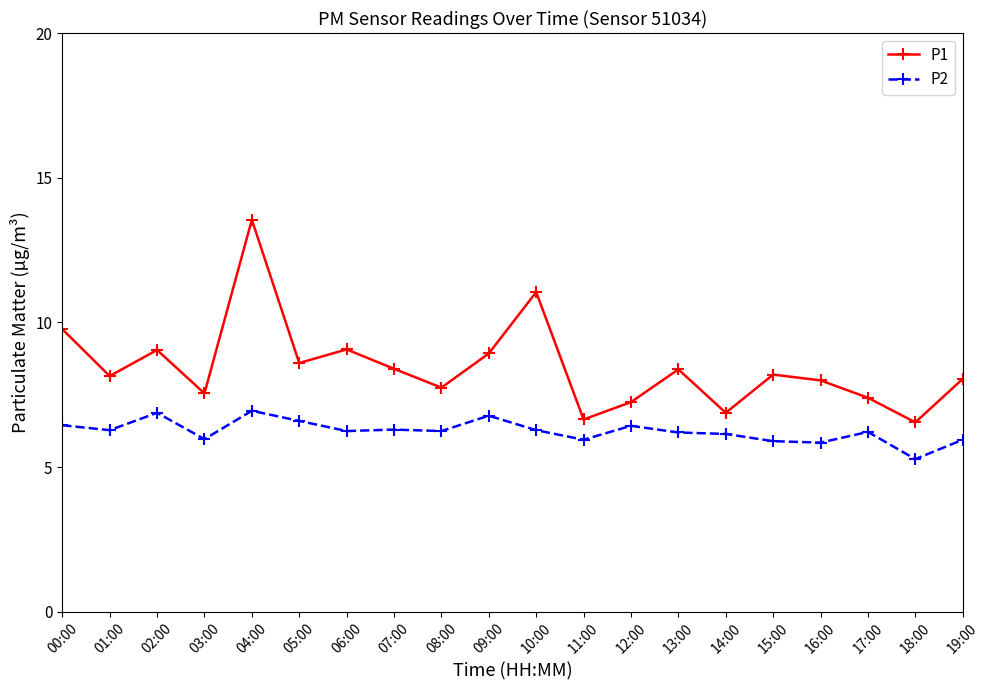

What is the difference between the second highest and second lowest values in the P1 series?

4.4